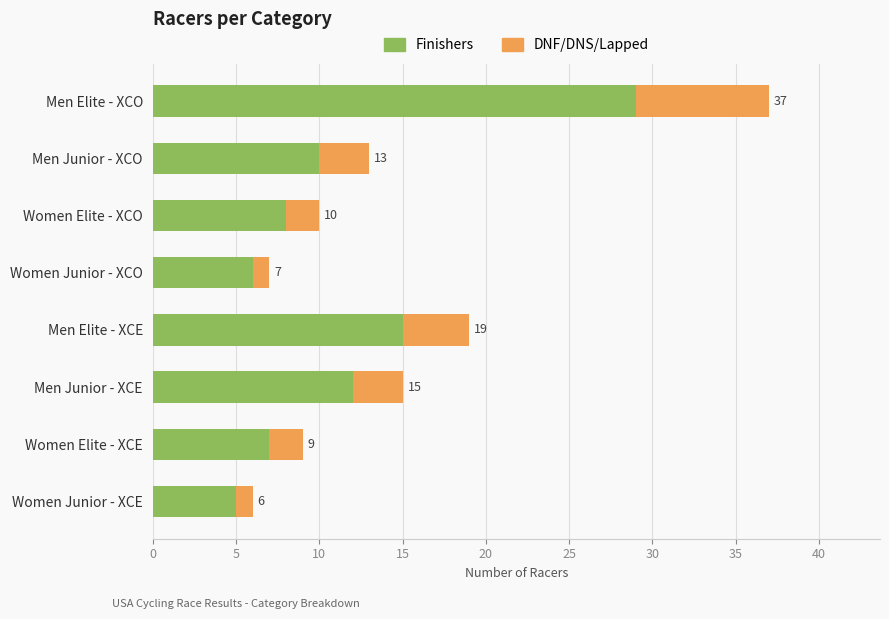

The Finishers series shows 10 at Men Junior - XCO. True or false?

True